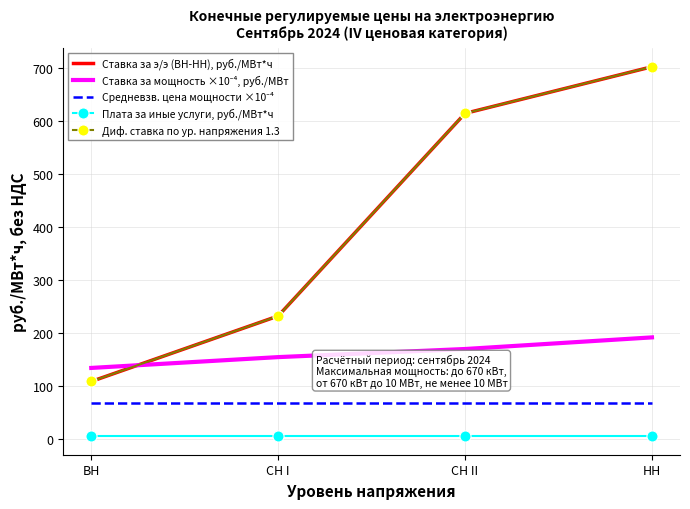

What is the label of the 4th point from the right?

ВН